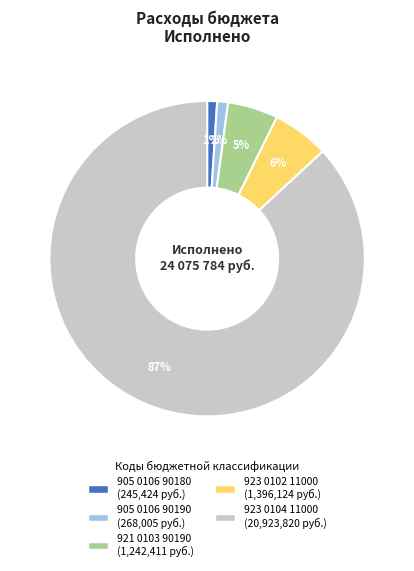

What is the largest slice in the pie chart?

923 0104 11000